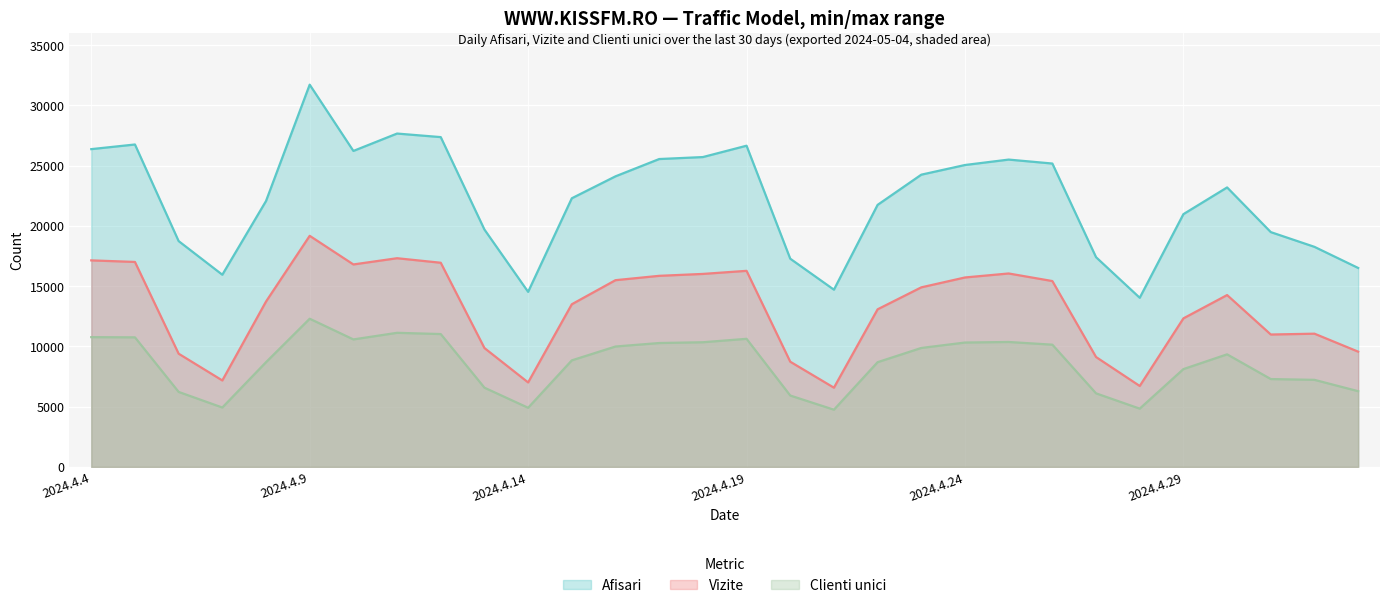

Reading left to right, extract all data points from this chart.

Afisari: 2024.4.4=26369	2024.4.5=26754	2024.4.6=18739	2024.4.7=15947	2024.4.8=22062	2024.4.9=31719	2024.4.10=26219	2024.4.11=27662	2024.4.12=27367	2024.4.13=19696	2024.4.14=14526	2024.4.15=22291	2024.4.16=24112	2024.4.17=25547	2024.4.18=25711	2024.4.19=26653	2024.4.20=17277	2024.4.21=14706	2024.4.22=21744	2024.4.23=24250	2024.4.24=25052	2024.4.25=25502	2024.4.26=25174	2024.4.27=17402	2024.4.28=14035	2024.4.29=20975	2024.4.30=23191	2024.5.1=19483	2024.5.2=18260	2024.5.3=16509
Vizite: 2024.4.4=17138	2024.4.5=17008	2024.4.6=9395	2024.4.7=7174	2024.4.8=13720	2024.4.9=19176	2024.4.10=16800	2024.4.11=17317	2024.4.12=16941	2024.4.13=9864	2024.4.14=7010	2024.4.15=13497	2024.4.16=15495	2024.4.17=15856	2024.4.18=16014	2024.4.19=16270	2024.4.20=8729	2024.4.21=6574	2024.4.22=13077	2024.4.23=14900	2024.4.24=15720	2024.4.25=16051	2024.4.26=15422	2024.4.27=9118	2024.4.28=6716	2024.4.29=12326	2024.4.30=14260	2024.5.1=10986	2024.5.2=11055	2024.5.3=9564
Clienti unici: 2024.4.4=10768	2024.4.5=10752	2024.4.6=6223	2024.4.7=4928	2024.4.8=8689	2024.4.9=12296	2024.4.10=10579	2024.4.11=11128	2024.4.12=11024	2024.4.13=6574	2024.4.14=4906	2024.4.15=8841	2024.4.16=9991	2024.4.17=10280	2024.4.18=10345	2024.4.19=10629	2024.4.20=5923	2024.4.21=4747	2024.4.22=8690	2024.4.23=9871	2024.4.24=10320	2024.4.25=10367	2024.4.26=10143	2024.4.27=6104	2024.4.28=4835	2024.4.29=8117	2024.4.30=9341	2024.5.1=7290	2024.5.2=7224	2024.5.3=6283